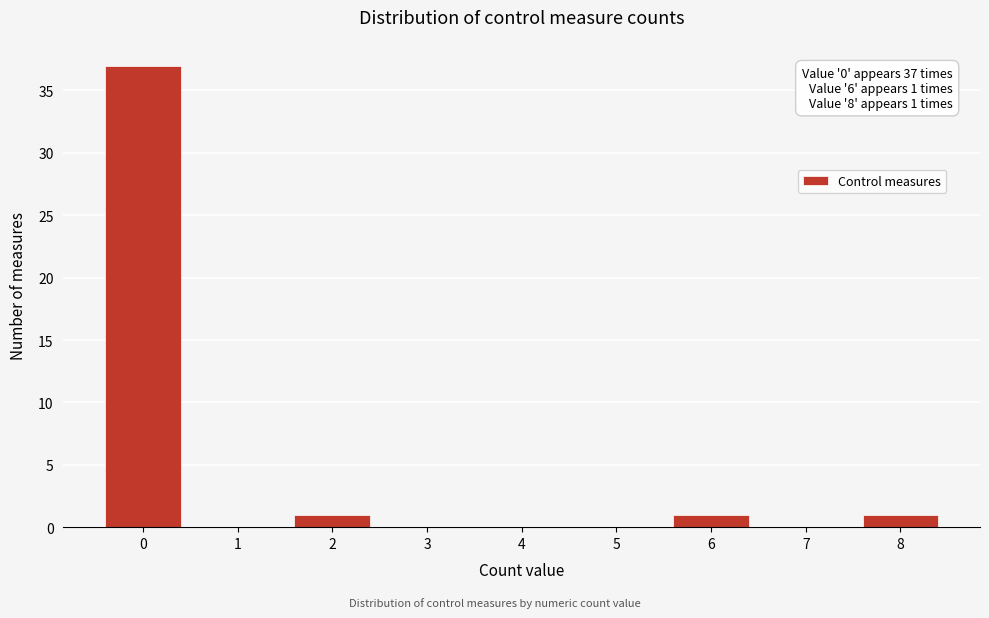

Reading right to left, list all the values displayed in this chart.

8=1	7=0	6=1	5=0	4=0	3=0	2=1	1=0	0=37